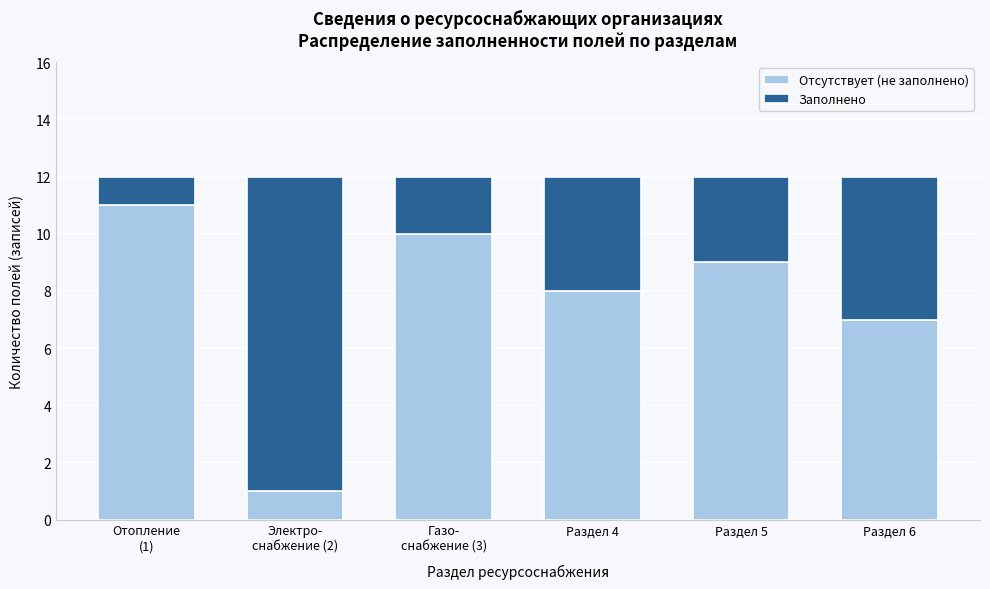

Reading left to right, what are the values for Отсутствует (не заполнено)?

11	1	10	8	9	7